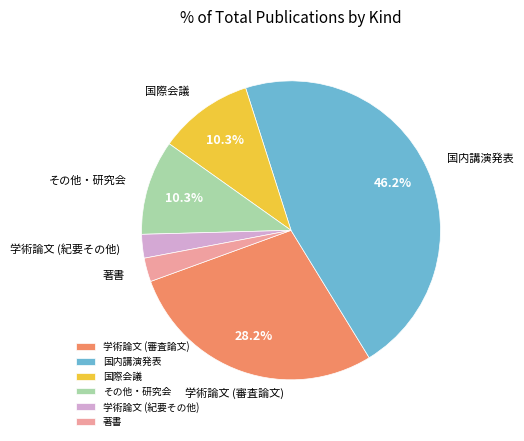

What percentage is the 国際会議 slice, to the nearest percent?

10%